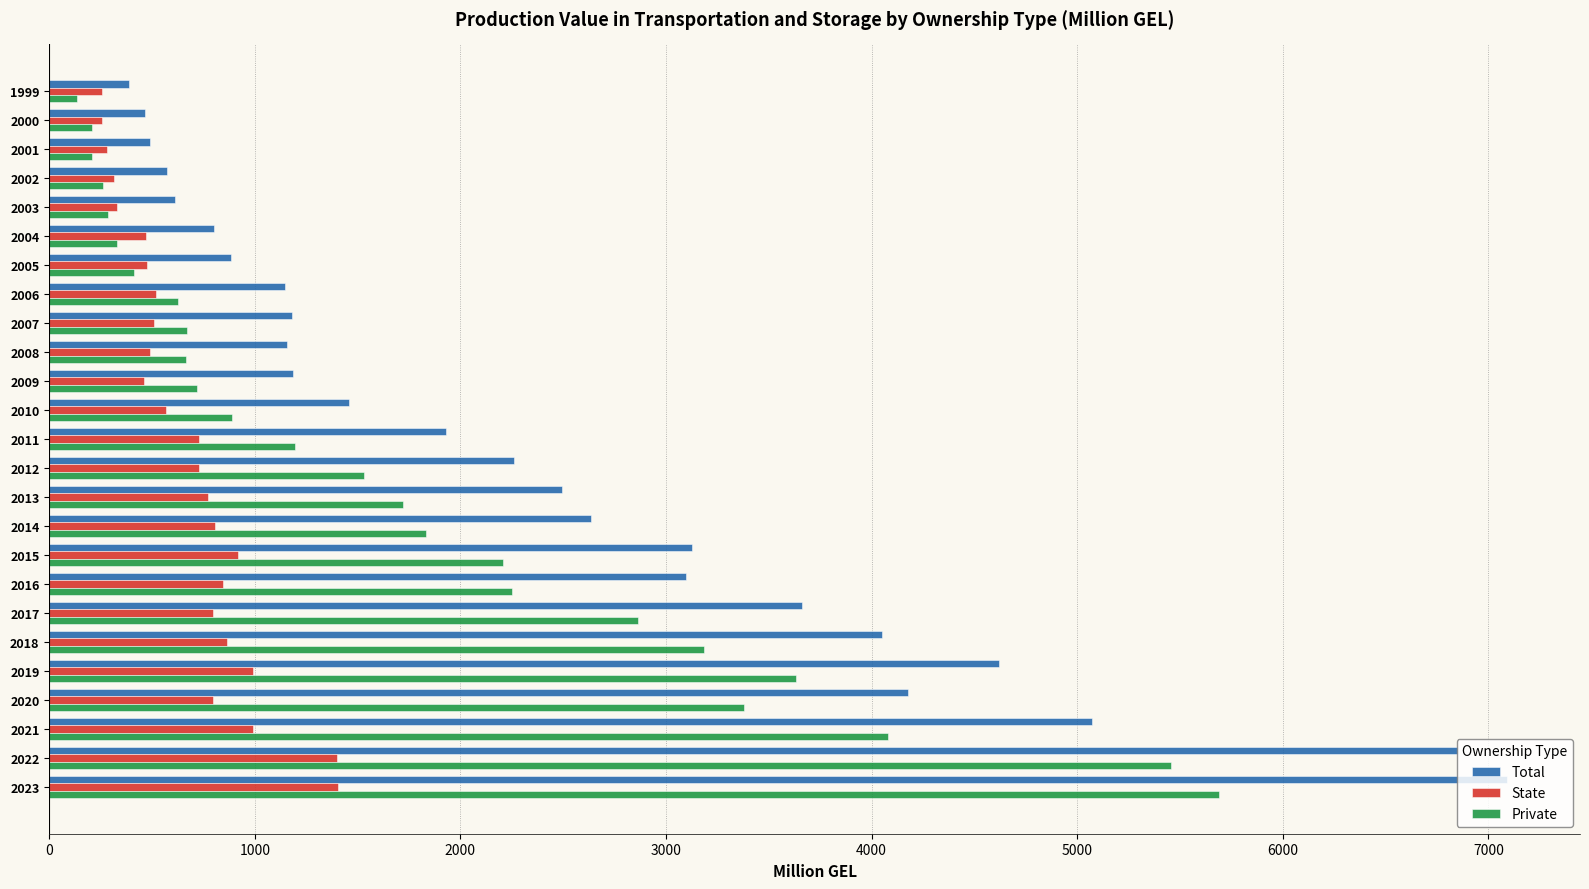

Where is Private nearest to the value 2911?

2017